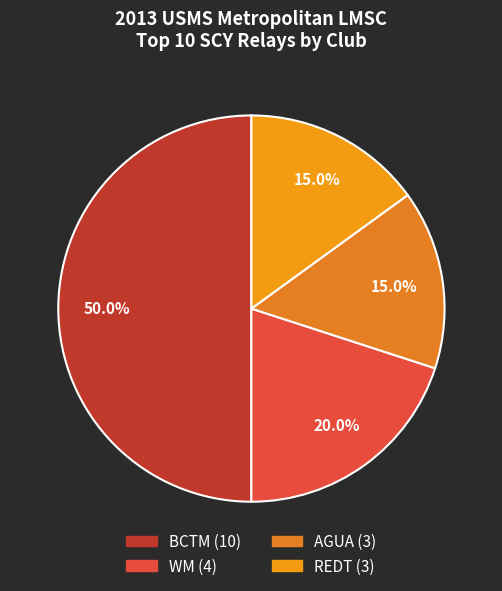

Is there a majority slice in this chart?

No